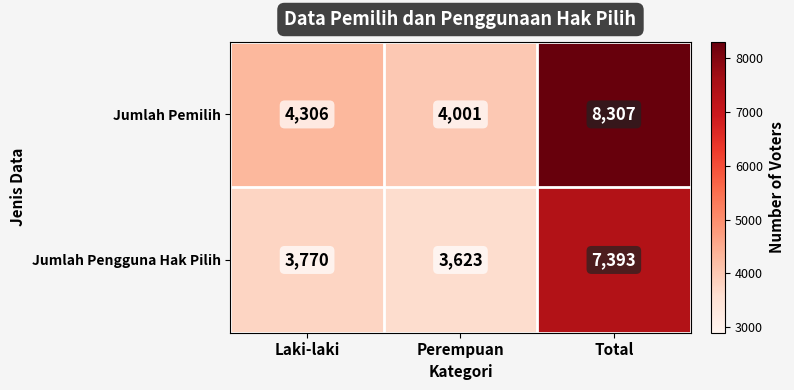

What is the total value across all series at Total?

15700